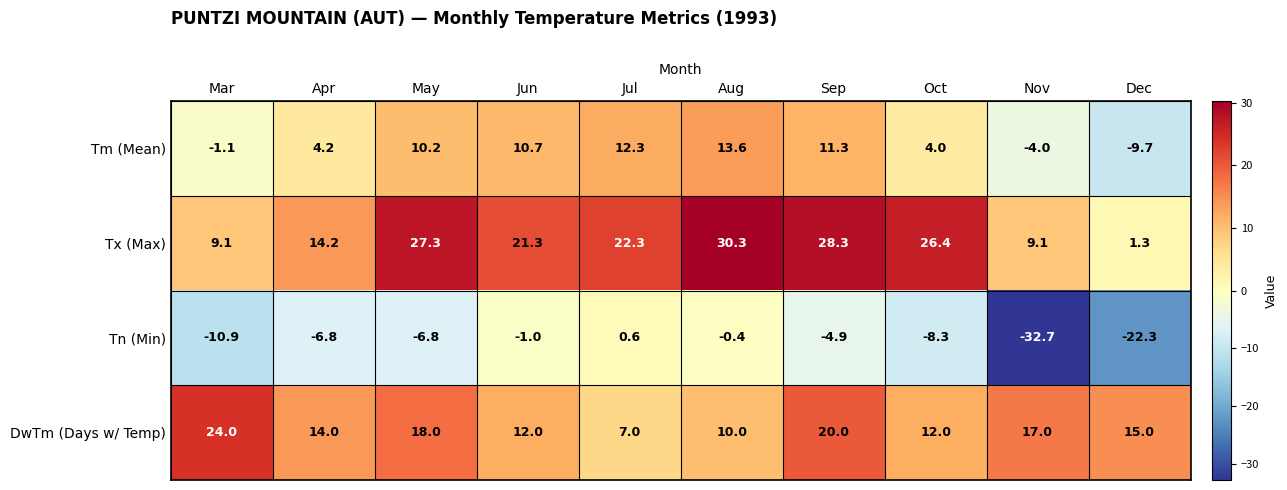

What is the difference between the second highest and second lowest values in the Tn (Min) series?

21.9